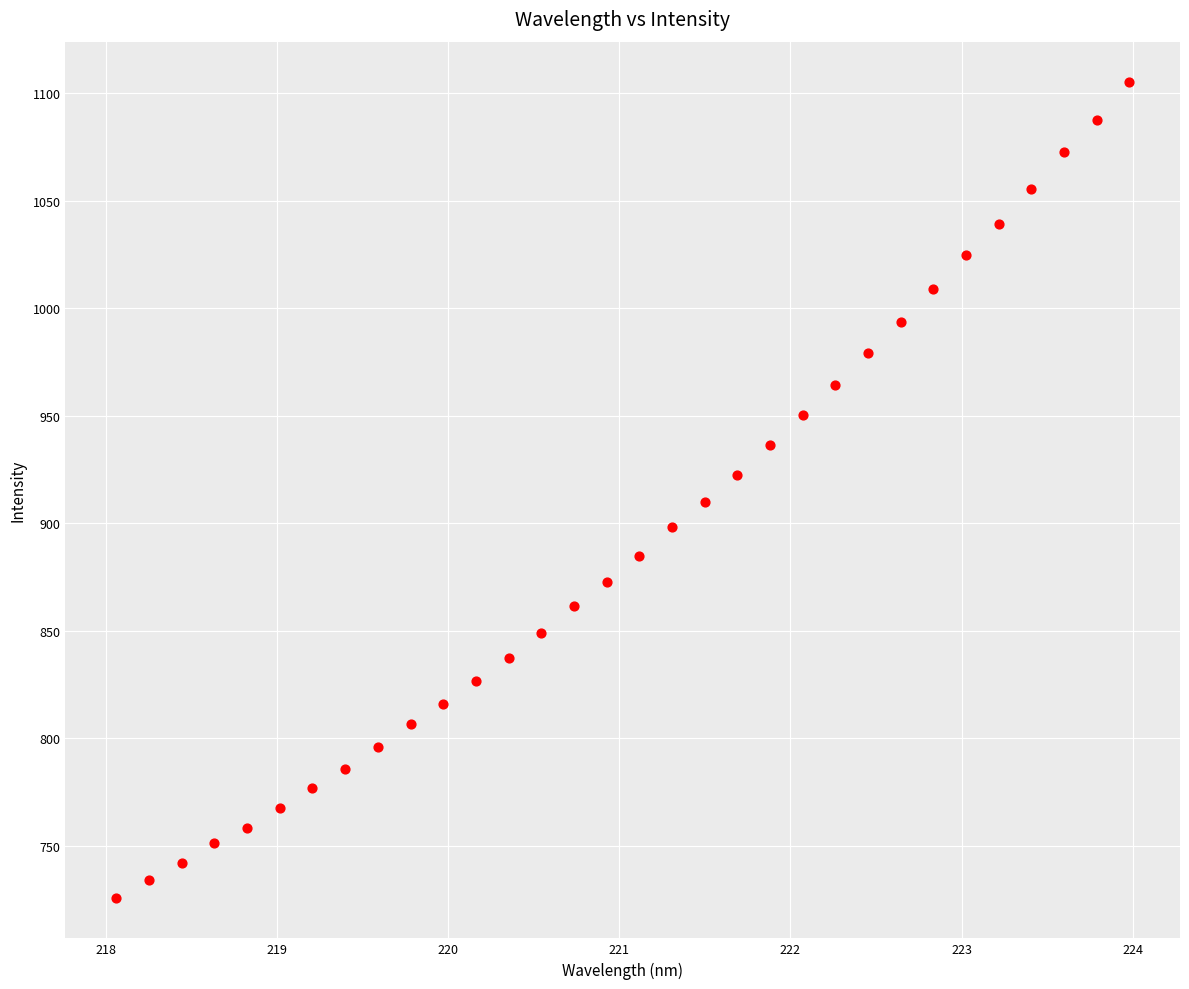

What is the range of Y values (max minus min)?

379.1